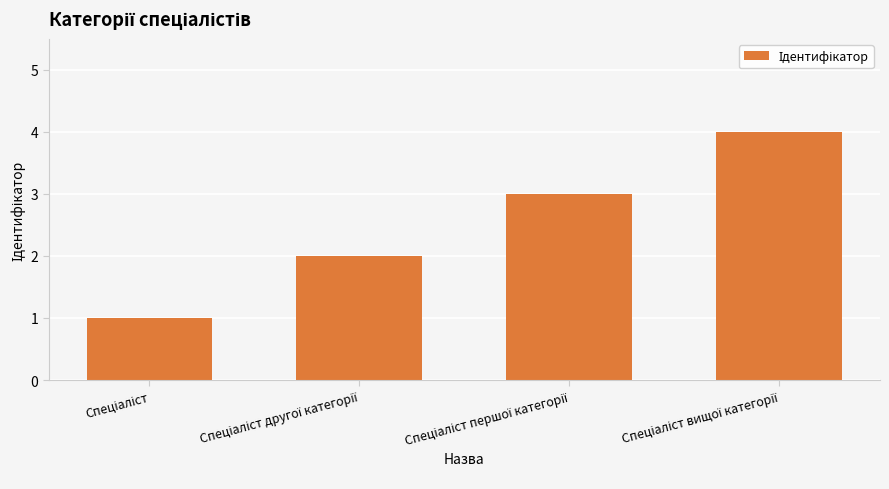

Are the bars horizontal?

No